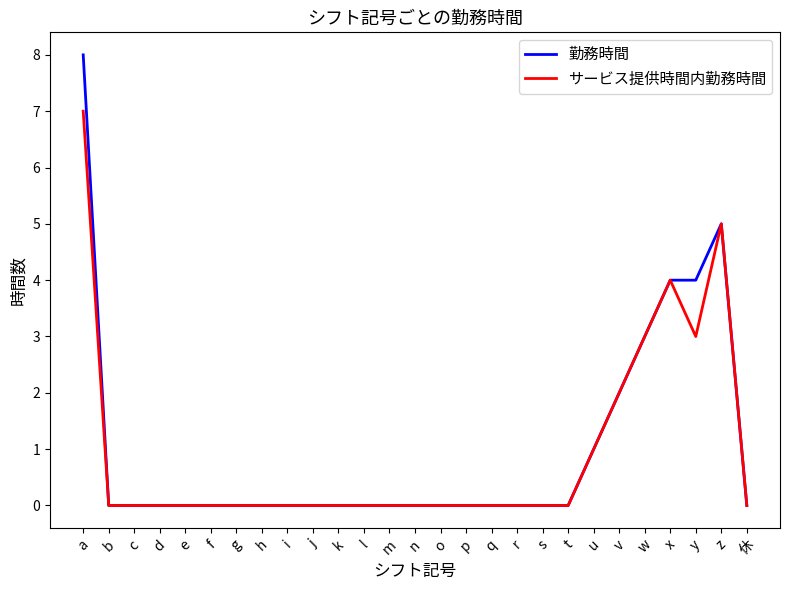

At which category is the sum across all series the highest?

a